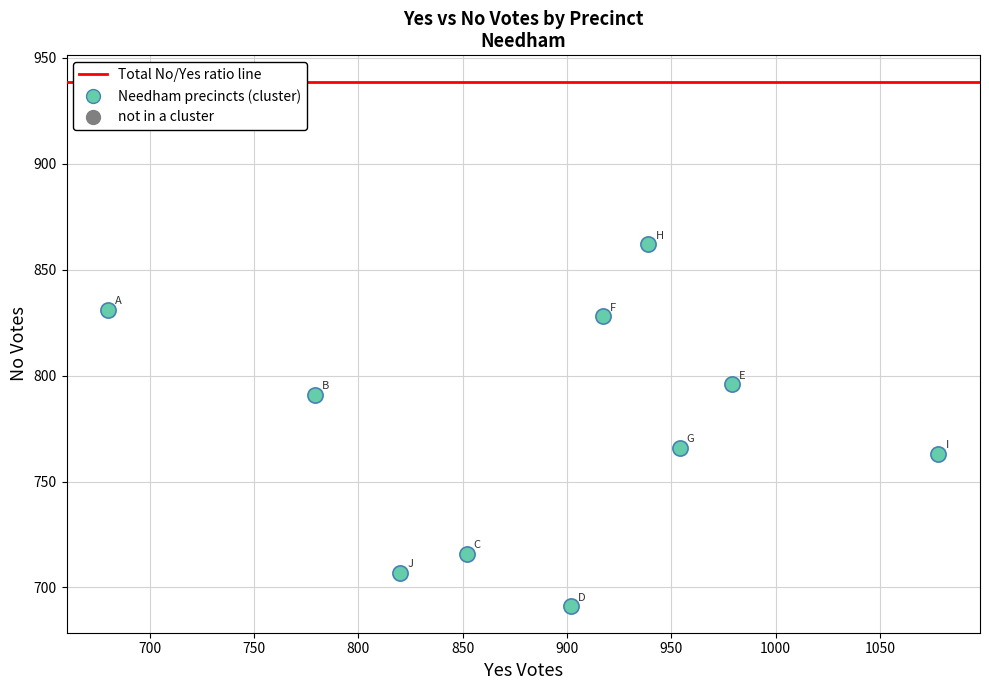

What is the average X value?

890